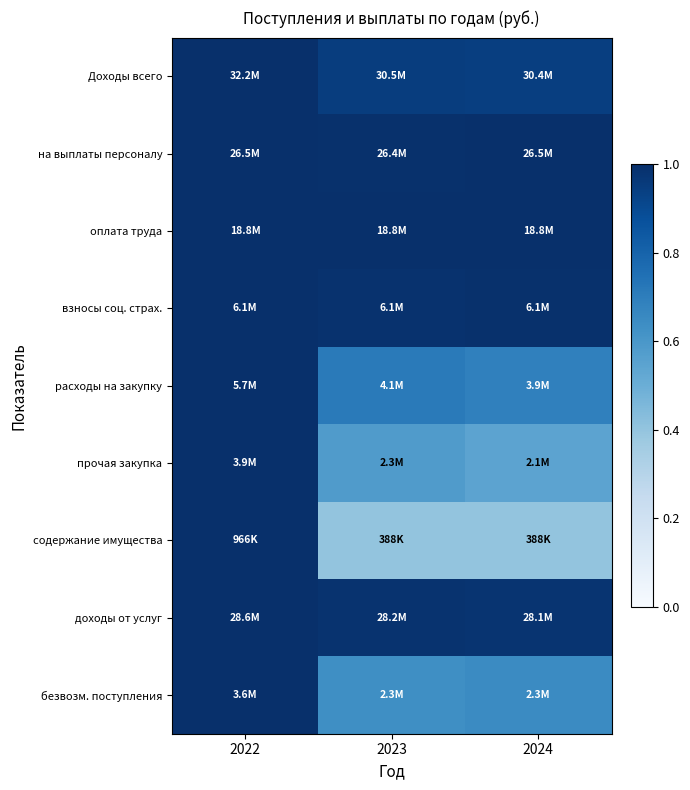

At 2023, list the series in order from largest to smallest.

оплата труда, на выплаты персоналу, взносы соц. страх., доходы от услуг, Доходы всего, расходы на закупку, безвозм. поступления, прочая закупка, содержание имущества